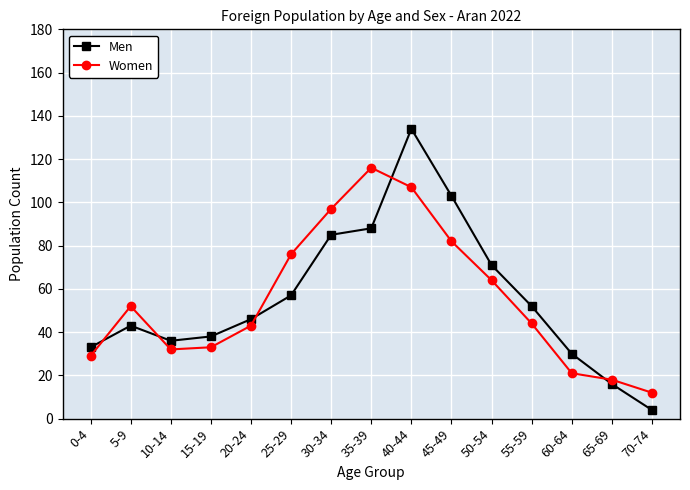

After their last crossing, which series has the higher values: Women or Men?

Women